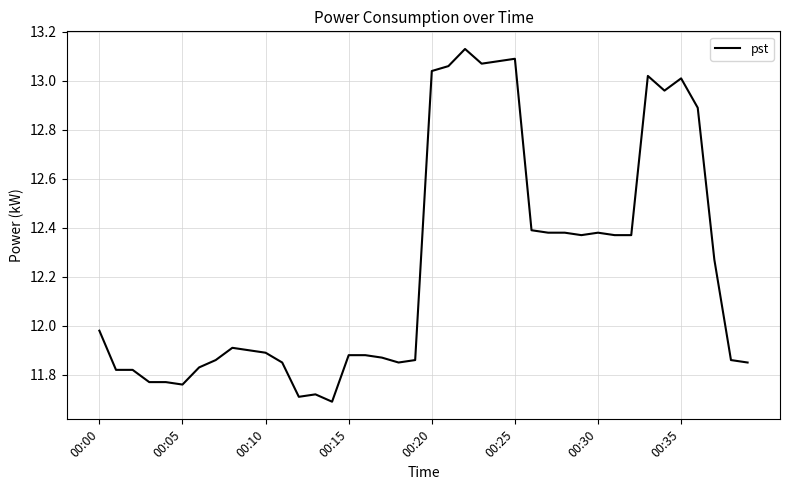

What is the label of the 10th point from the left?

9